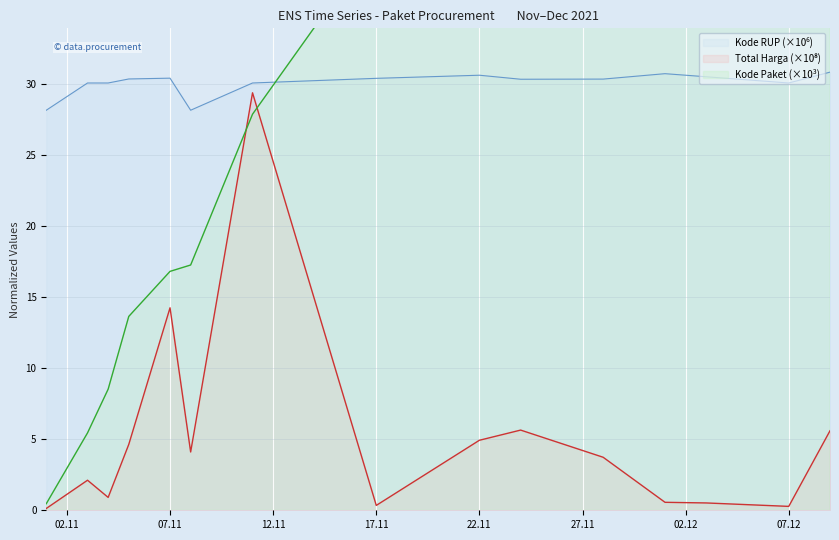

Which category has the highest value in the Kode RUP series?

2021-12-09